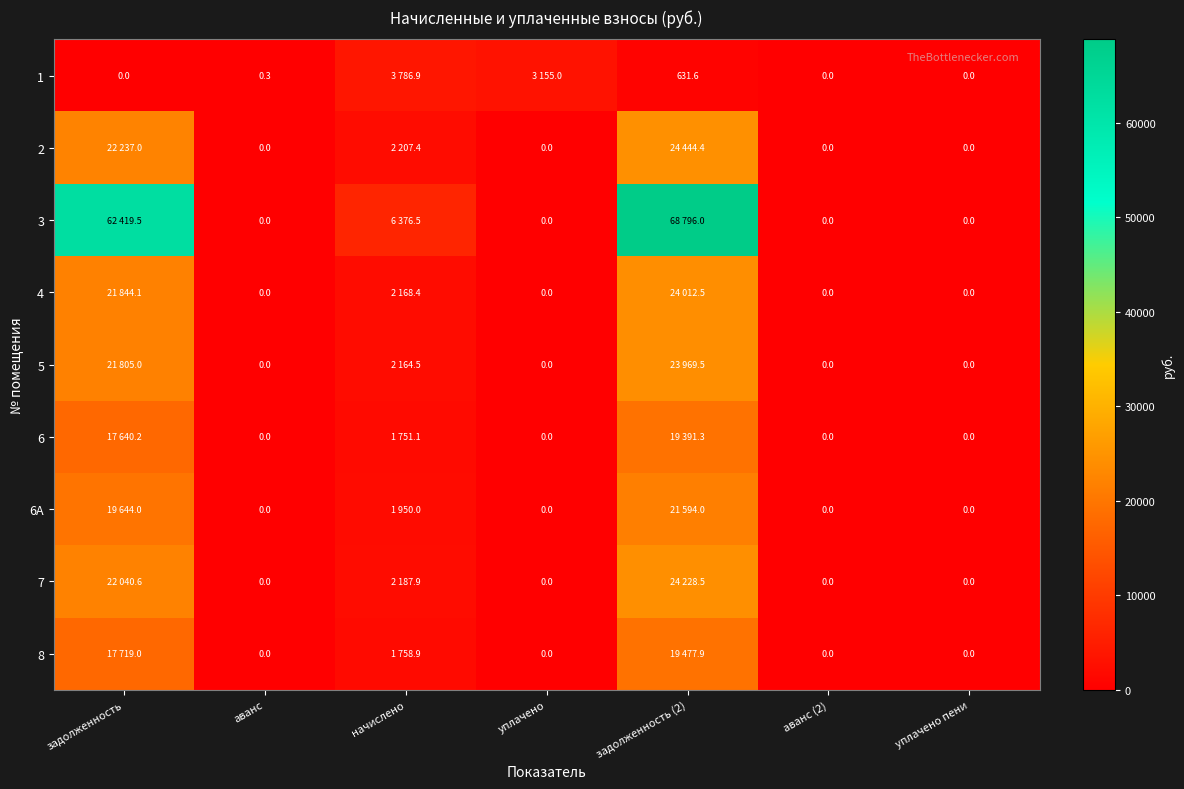

The 5 series shows 0.0 at уплачено пени. True or false?

True